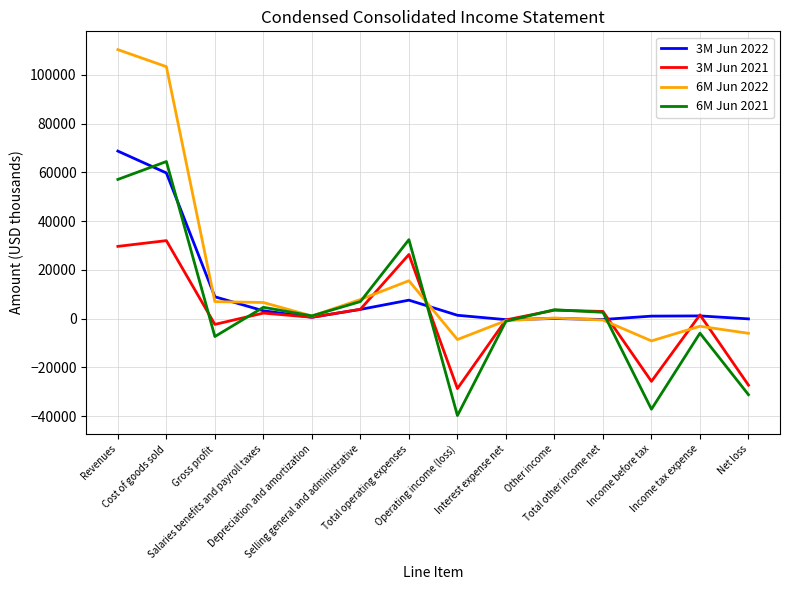

True or false: 6M Jun 2021 and 3M Jun 2022 intersect in this chart.

True